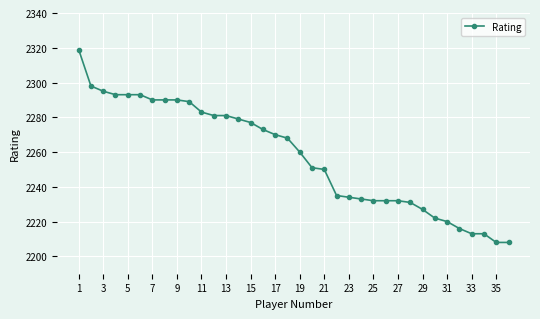

What is the greatest value displayed?

2319